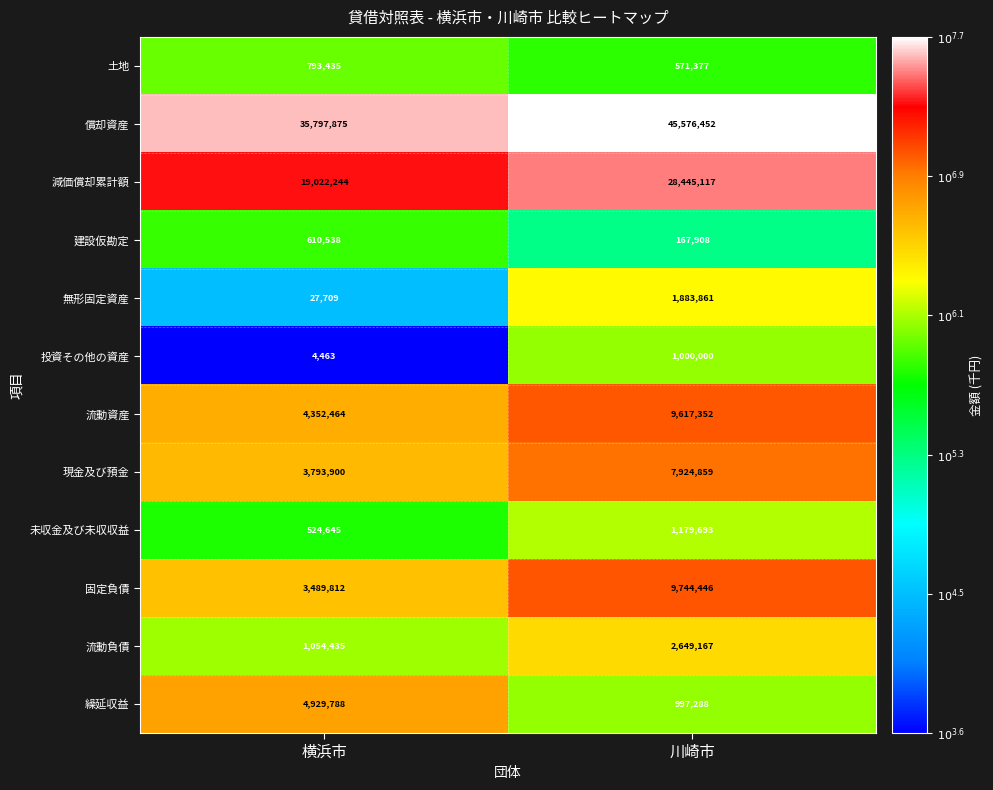

True or false: 繰延収益 has a value of 1760486 at 川崎市.

False